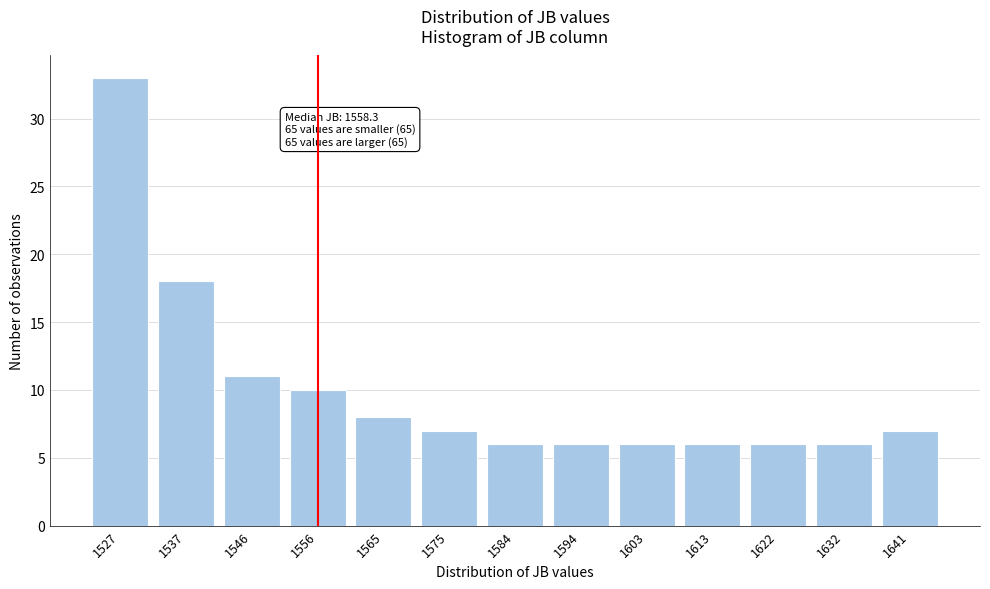

Reading left to right, list all the values displayed in this chart.

1527=33	1537=18	1546=11	1556=10	1565=8	1575=7	1584=6	1594=6	1603=6	1613=6	1622=6	1632=6	1641=7